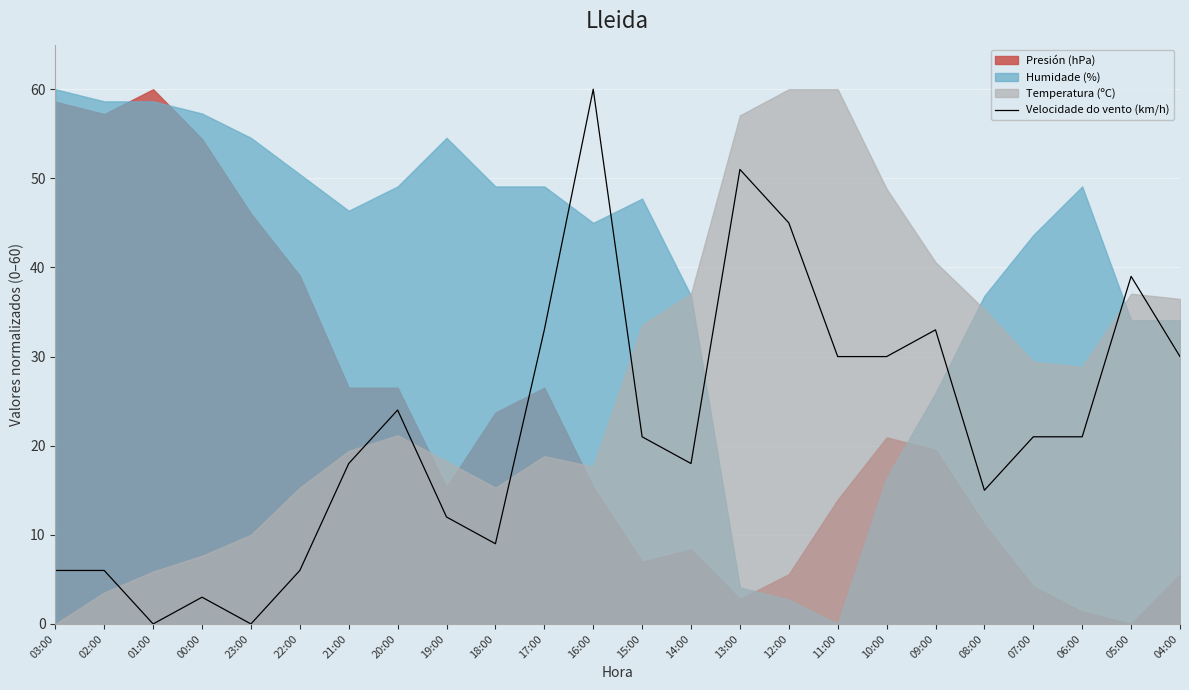

What position from the left is 03:00?

1